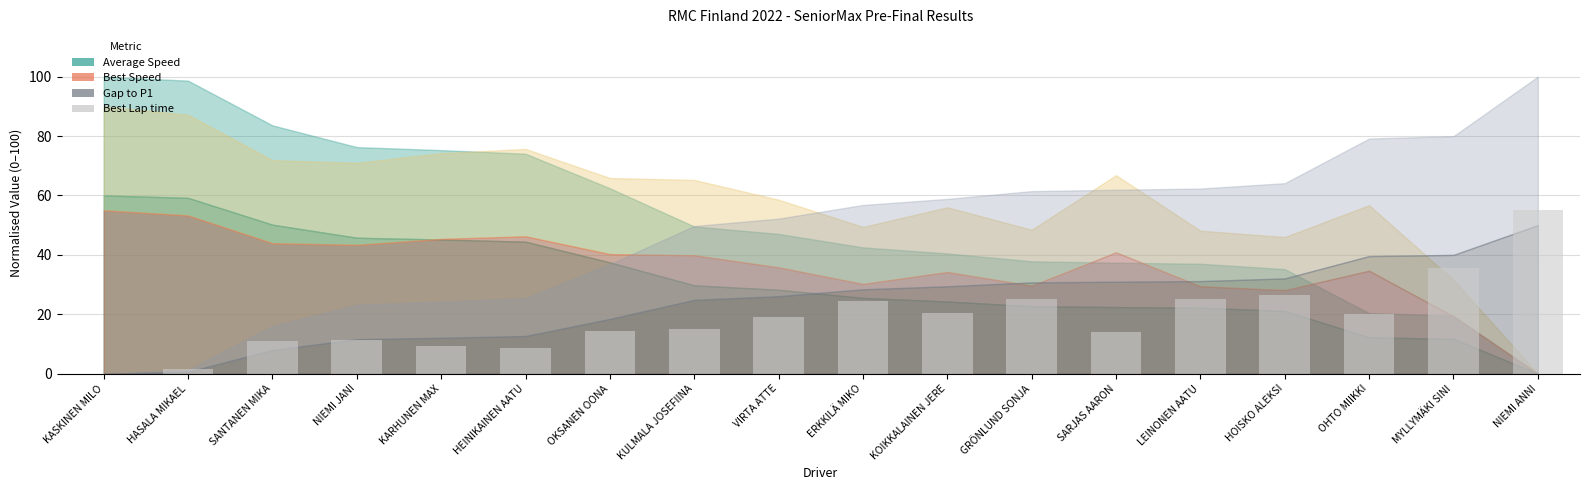

What is the sum of the values at VIRTA ATTE and HOISKO ALEKSI?

45.5